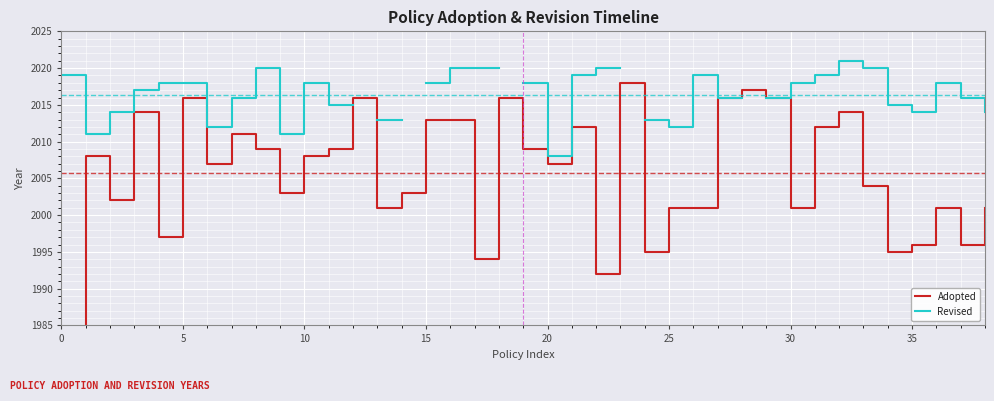

How many lines are shown in the chart?

2